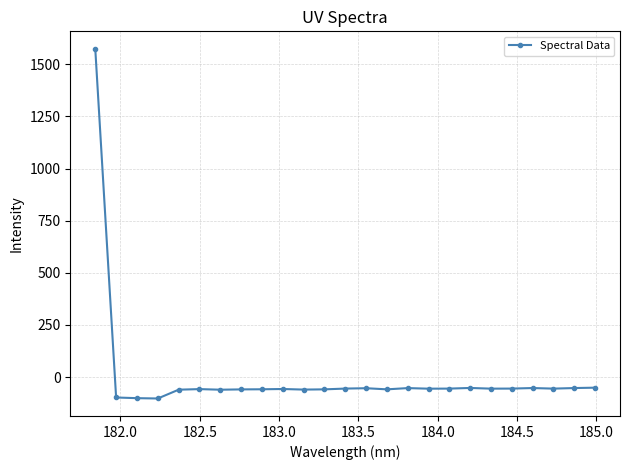

What is the value of the 15th point from the left?

-58.7